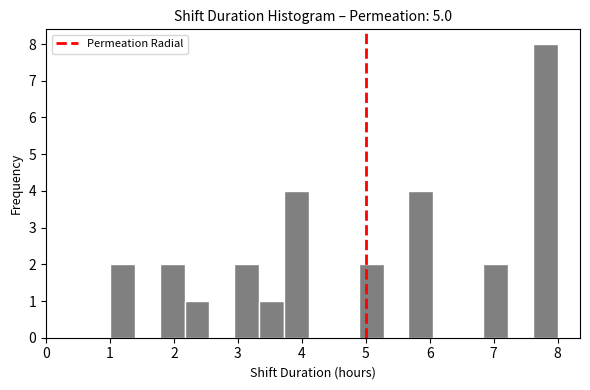

Around what value on the x-axis is the tallest bar? Give the approximate position of its centre, as read against the axis.

7.8